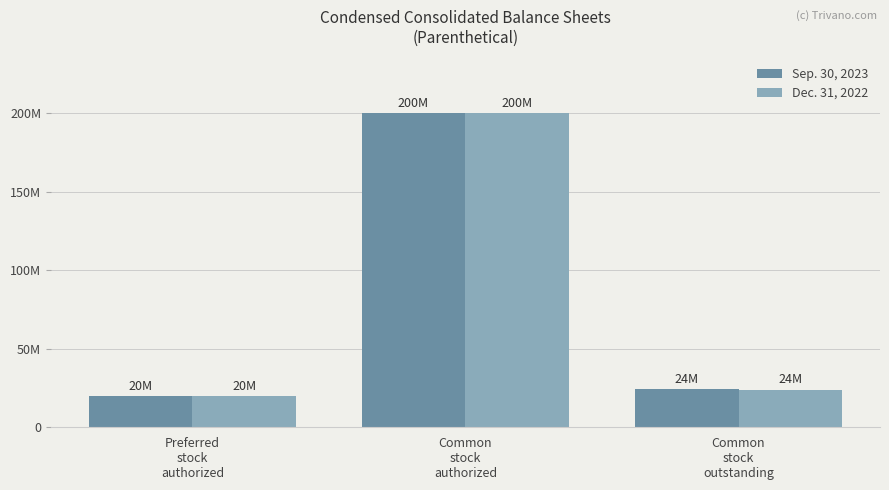

What is the label of the 3rd bar from the right?

Preferred
stock
authorized